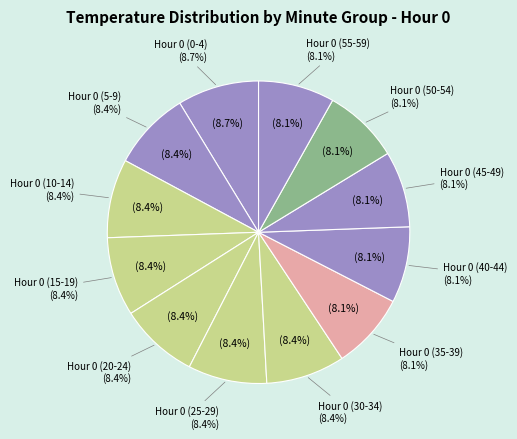

Do Hour 0 (45-49) and Hour 0 (40-44) together represent more than half of the pie?

No